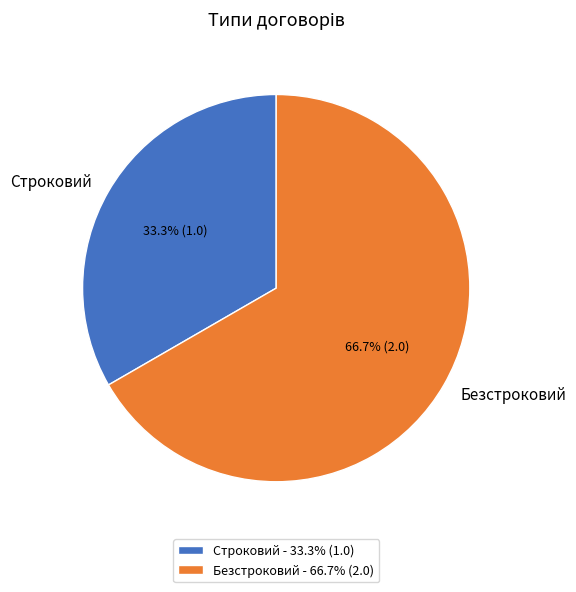

The Строковий slice represents 39% of the pie. True or false?

False